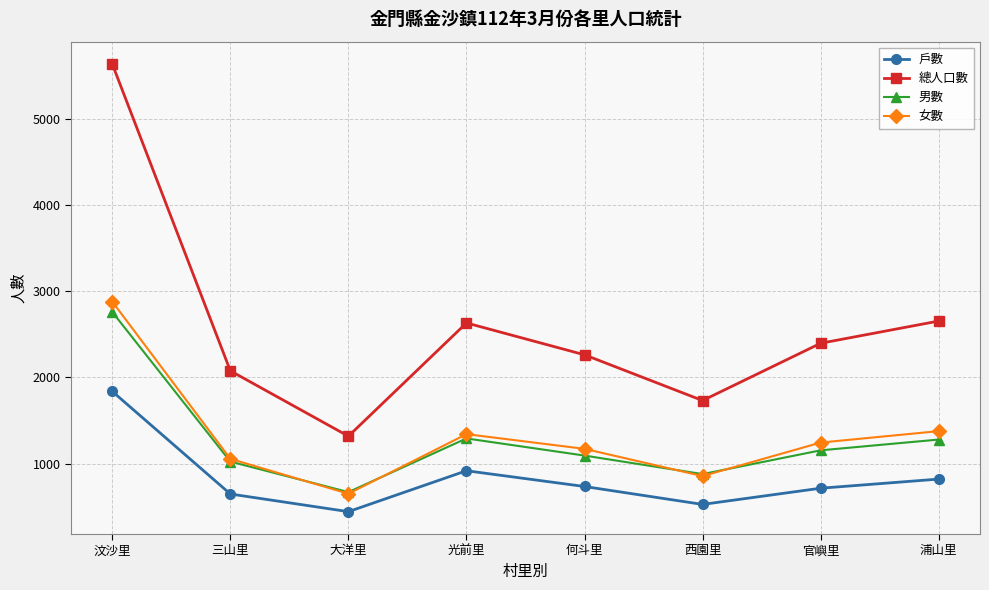

Is this an area chart (filled region under the line)?

No